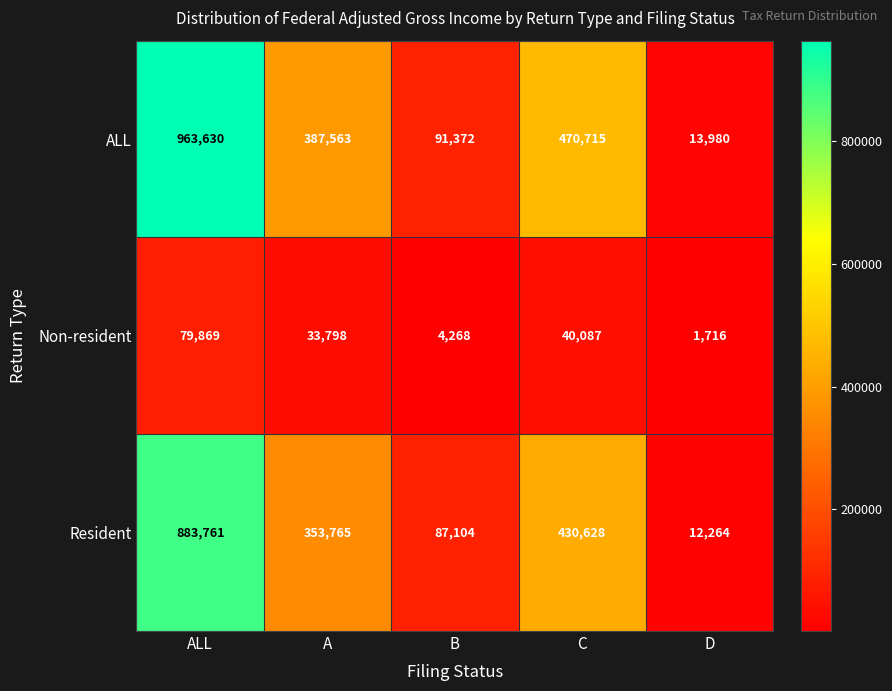

What is the sum of all Non-resident values?

159738